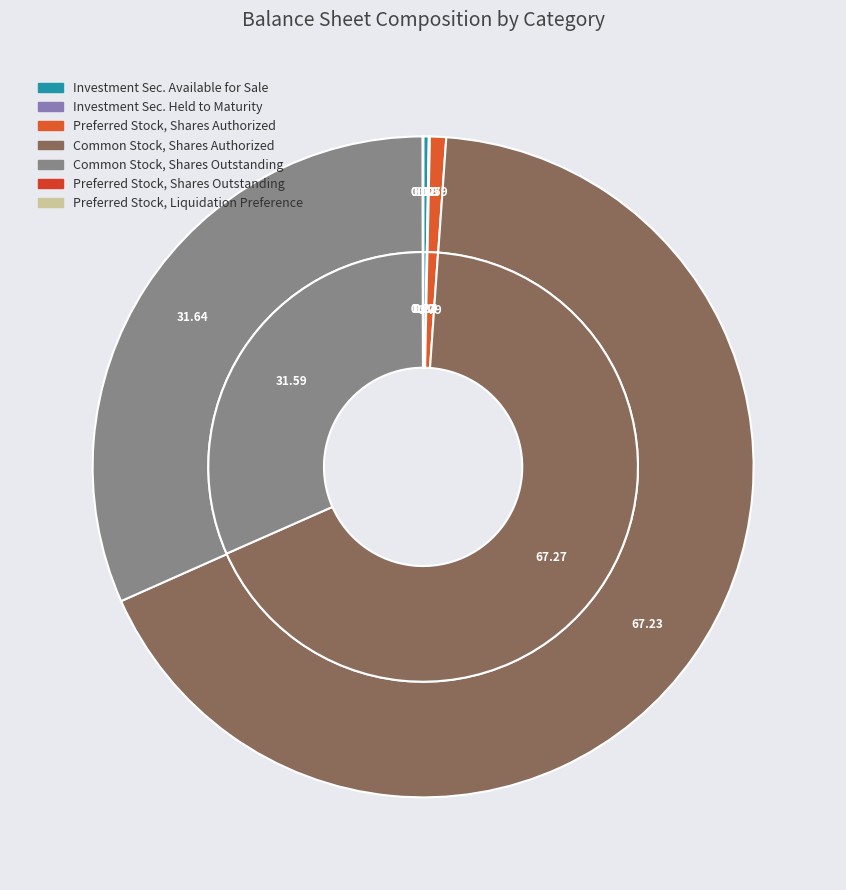

Which slice represents more than half of the pie?

Common Stock, Shares Authorized